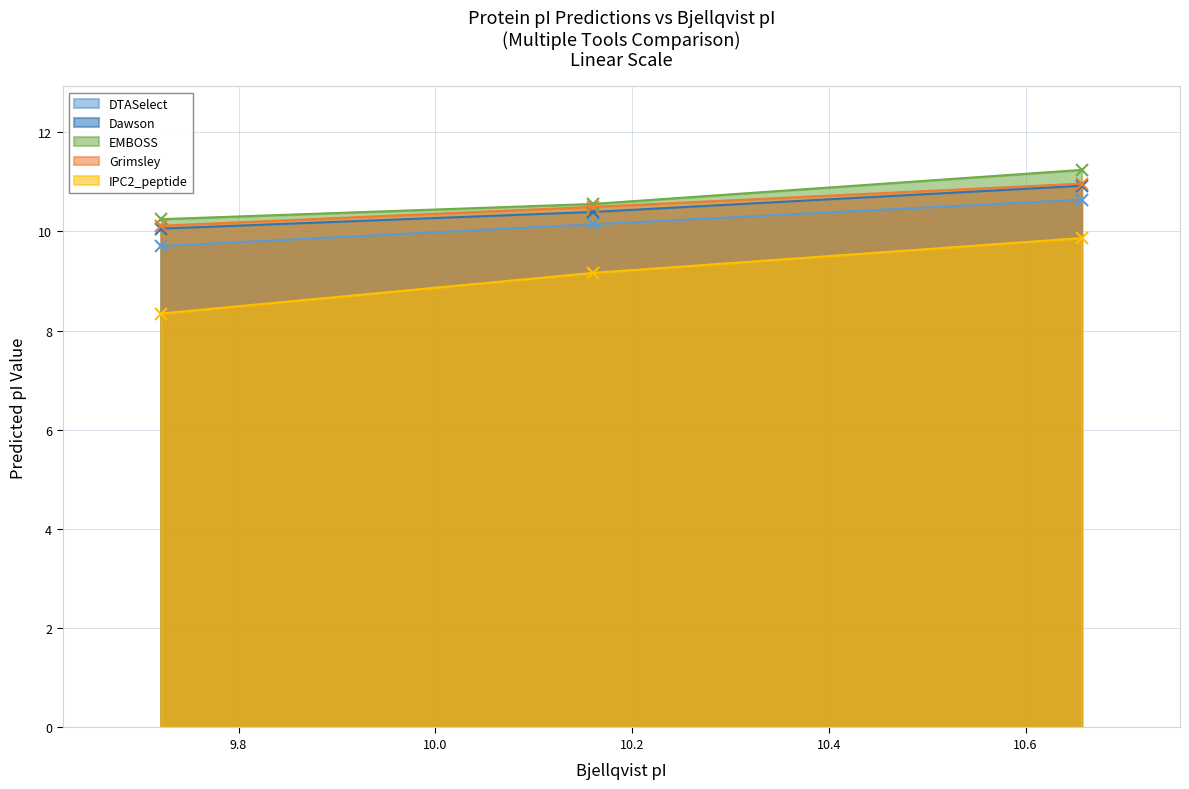

Which series has the largest total across all categories?

EMBOSS